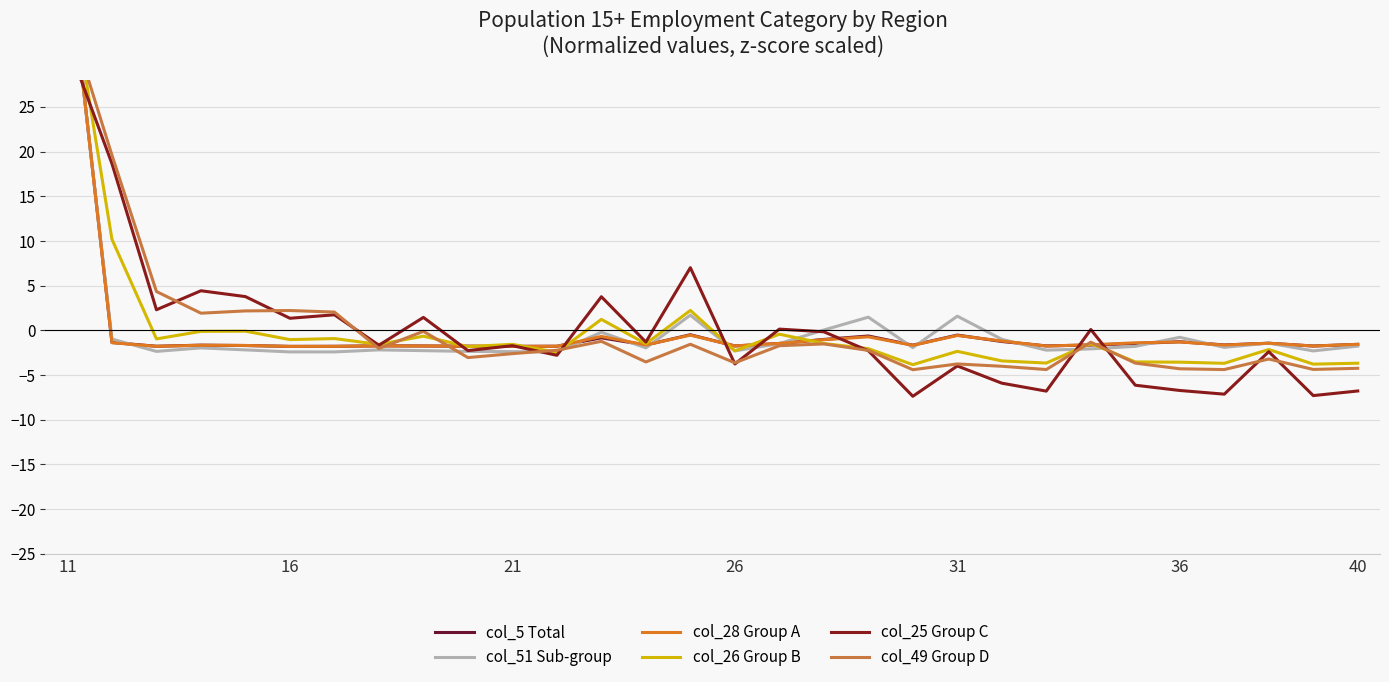

What is the difference between the col_26 Group B values at 19 and 23?

2.4